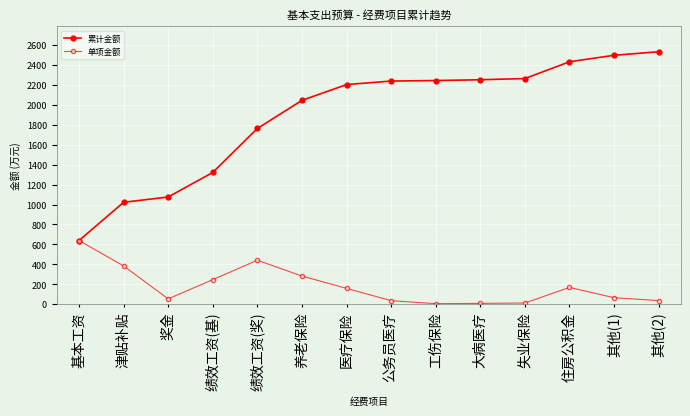

Reading left to right, what are all the values shown in this chart?

累计金额: 基本工资=638.8	津贴补贴=1022.6	奖金=1075.8	绩效工资(基)=1322.3	绩效工资(奖)=1763.5	养老保险=2045.7	医疗保险=2204.4	公务员医疗=2239.7	工伤保险=2244.8	大病医疗=2252.7	失业保险=2264.7	住房公积金=2433.2	其他(1)=2498.2	其他(2)=2534.2
单项金额: 基本工资=638.8	津贴补贴=383.8	奖金=53.2	绩效工资(基)=246.4	绩效工资(奖)=441.3	养老保险=282.2	医疗保险=158.7	公务员医疗=35.3	工伤保险=5.1	大病医疗=7.9	失业保险=12.0	住房公积金=168.5	其他(1)=65.0	其他(2)=36.0